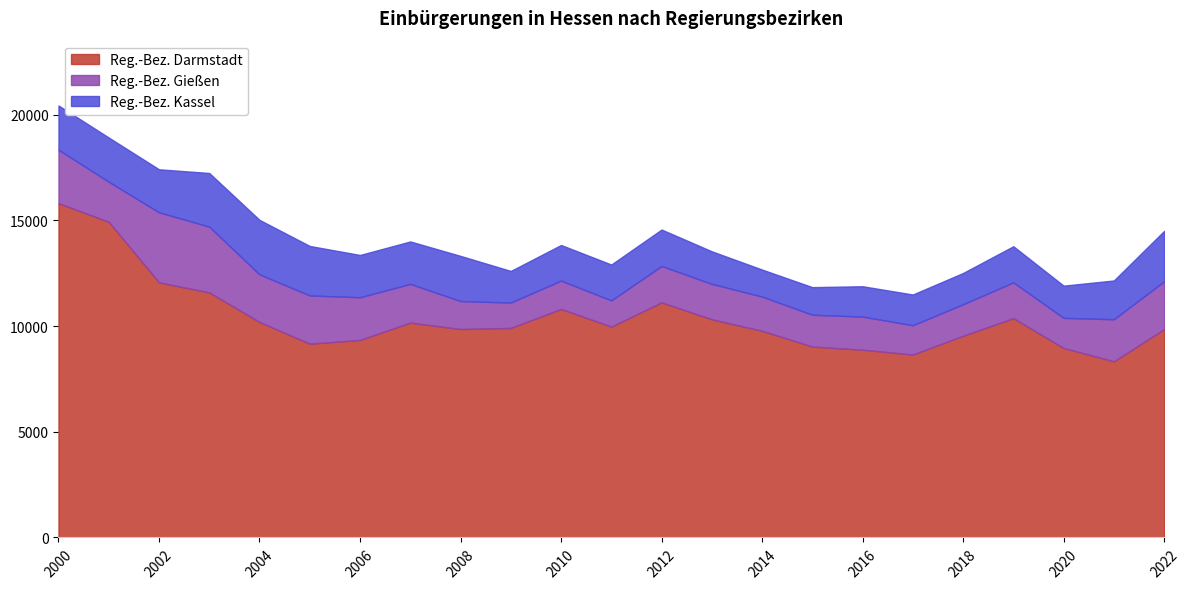

Which series has the largest total across all categories?

Reg.-Bez. Darmstadt